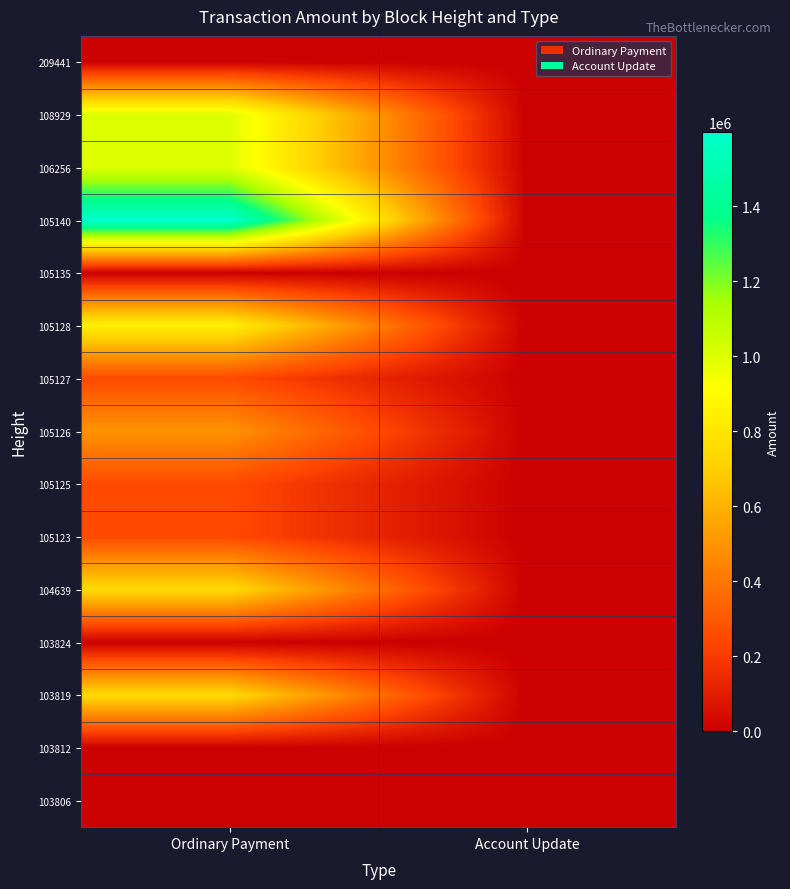

What is the greatest value displayed?

1598987